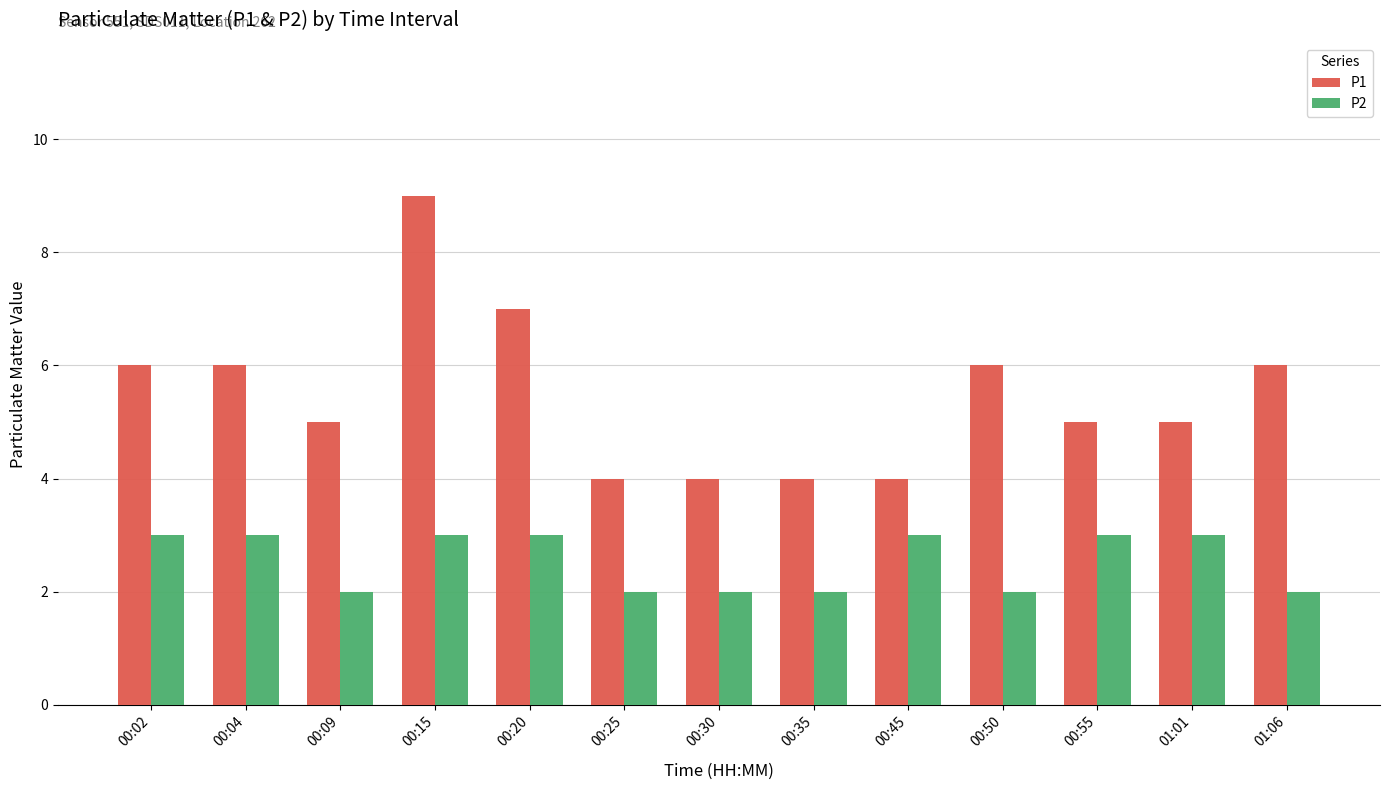

The value of P1 at 01:01 is 5. True or false?

True